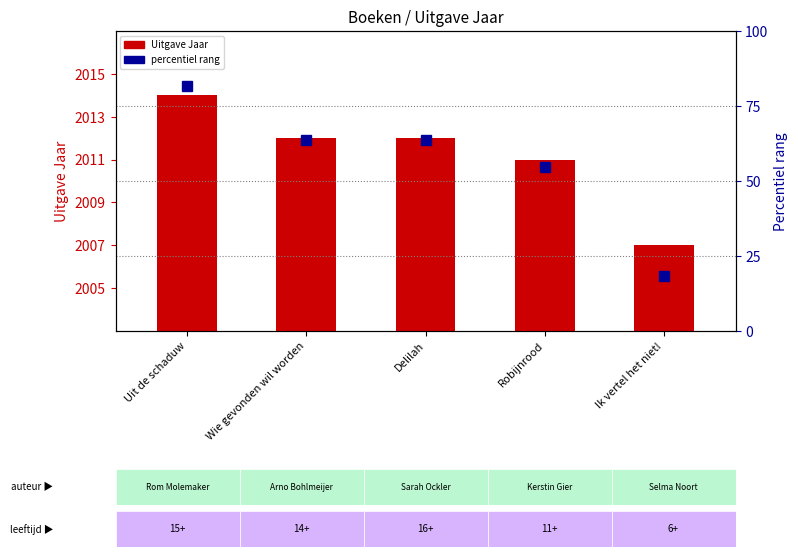

How many series are shown in this chart?

2